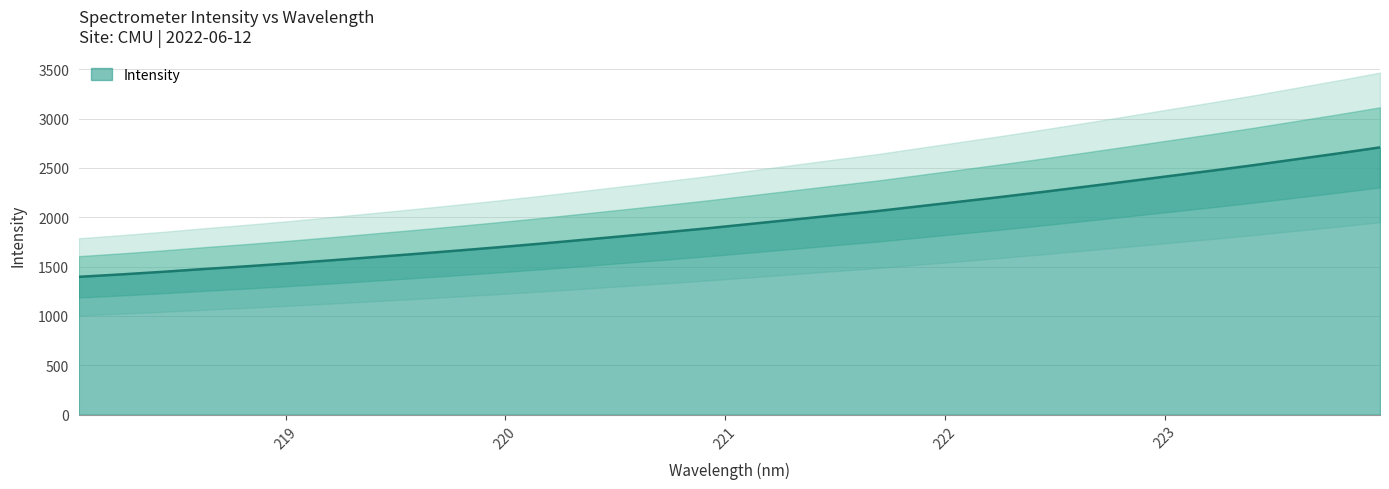

Where does the data first go above 1932?

221.1174